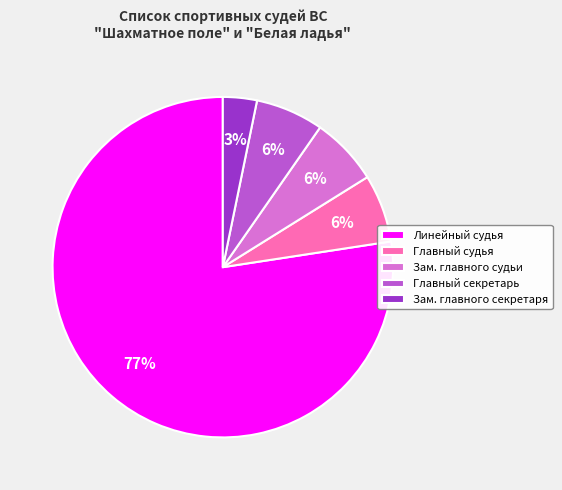

To the nearest percent, what is the average slice percentage?

20%